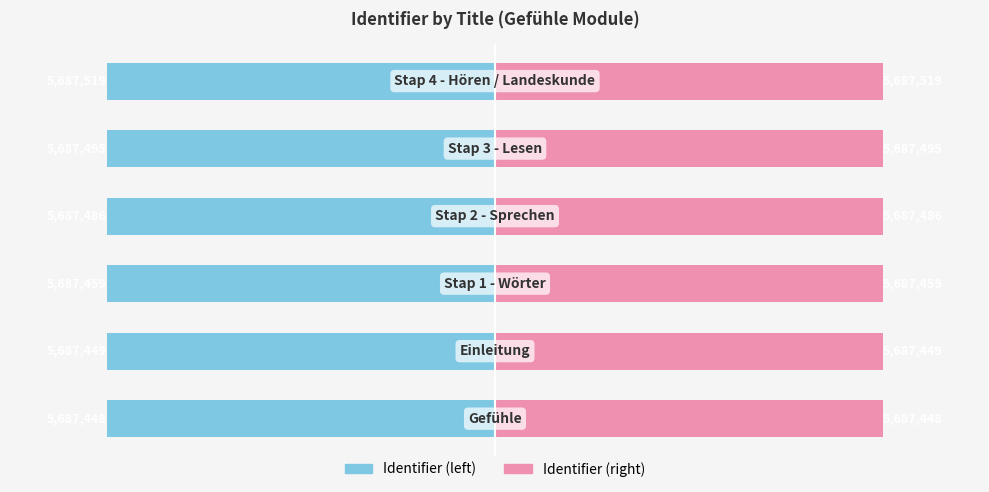

Which series has the largest total across all categories?

Identifier (right)